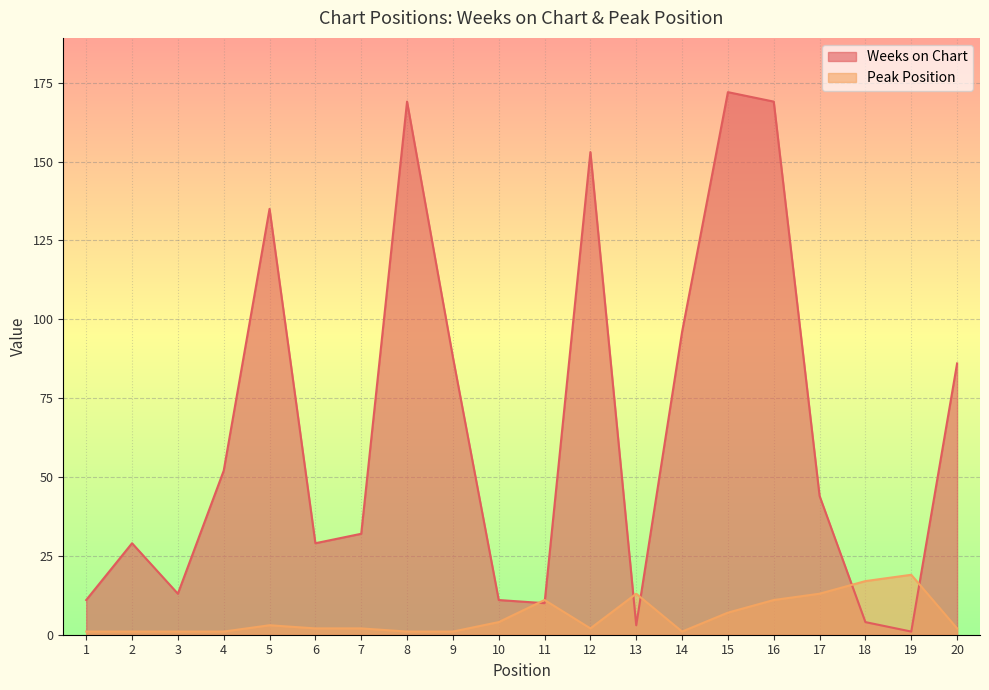

True or false: Peak Position has a value of 5 at 16.

False